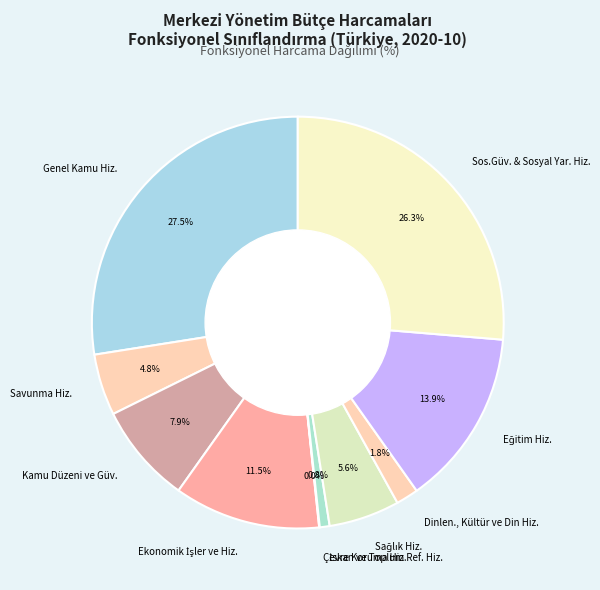

To the nearest percent, what portion does Dinlen., Kültür ve Din Hiz. represent?

2%